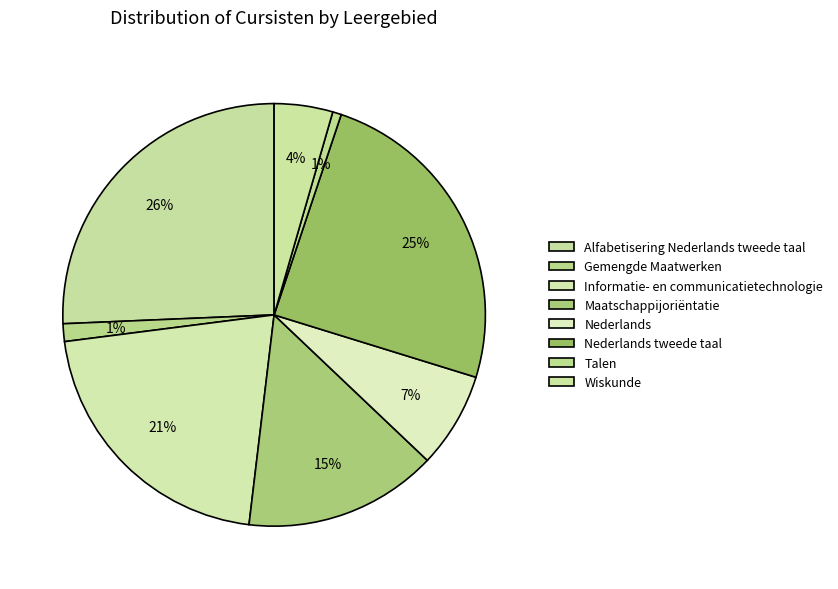

To the nearest percent, what is the combined percentage of Nederlands and Wiskunde?

12%